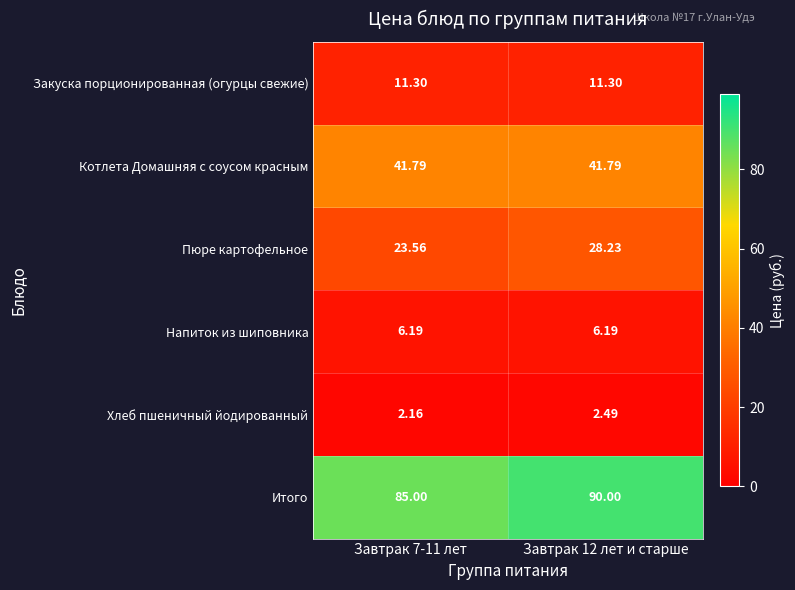

Which series has the largest total across all categories?

Итого